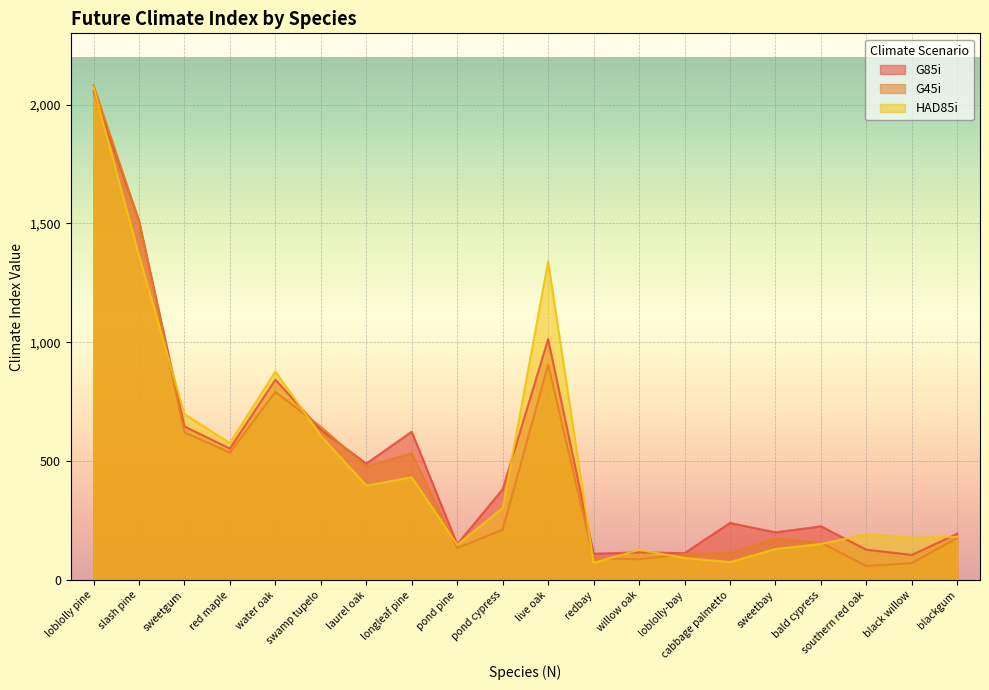

Which series has the widest spread of values?

G45i